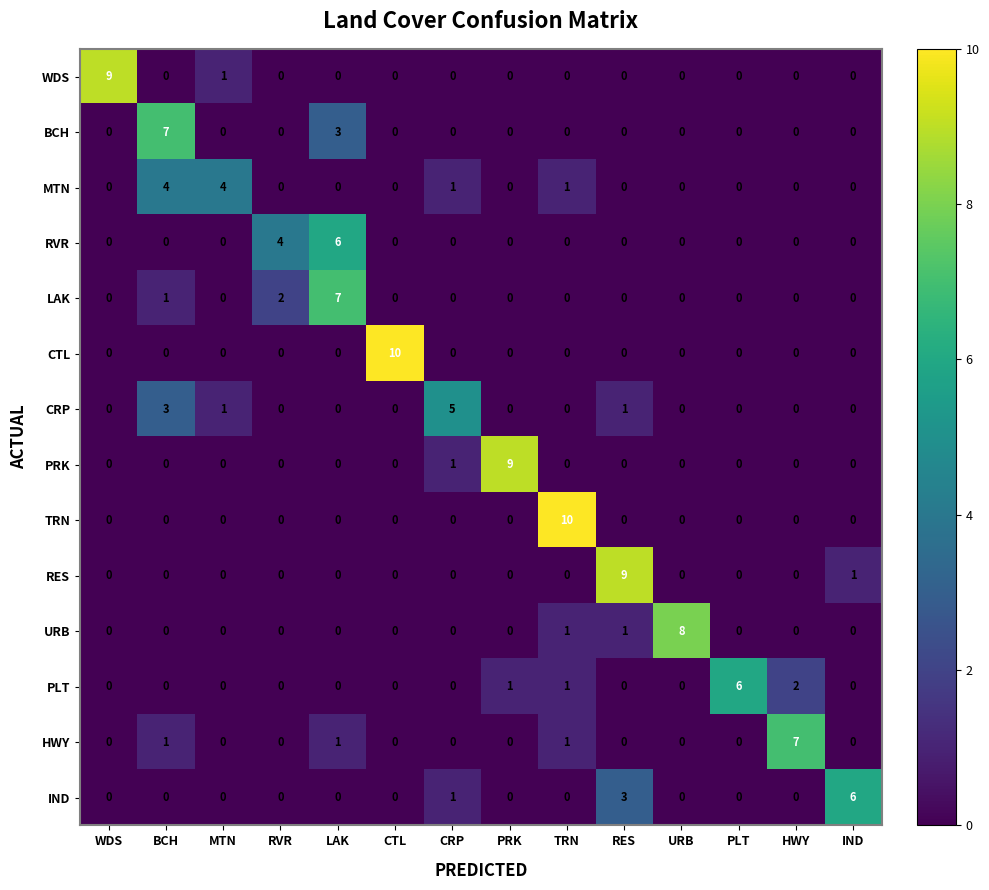

Count the number of data series in this chart.

14